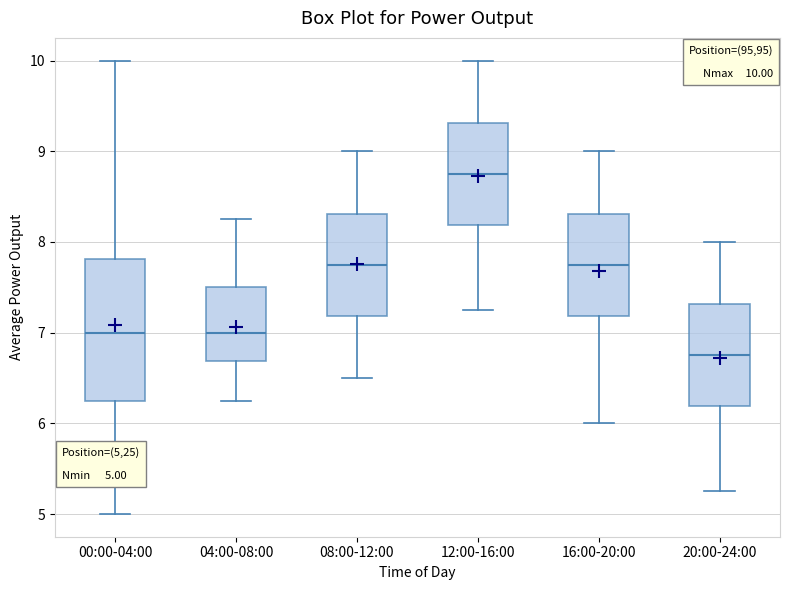

Which box is the tallest, from its lower edge to its upper edge?

00:00-04:00